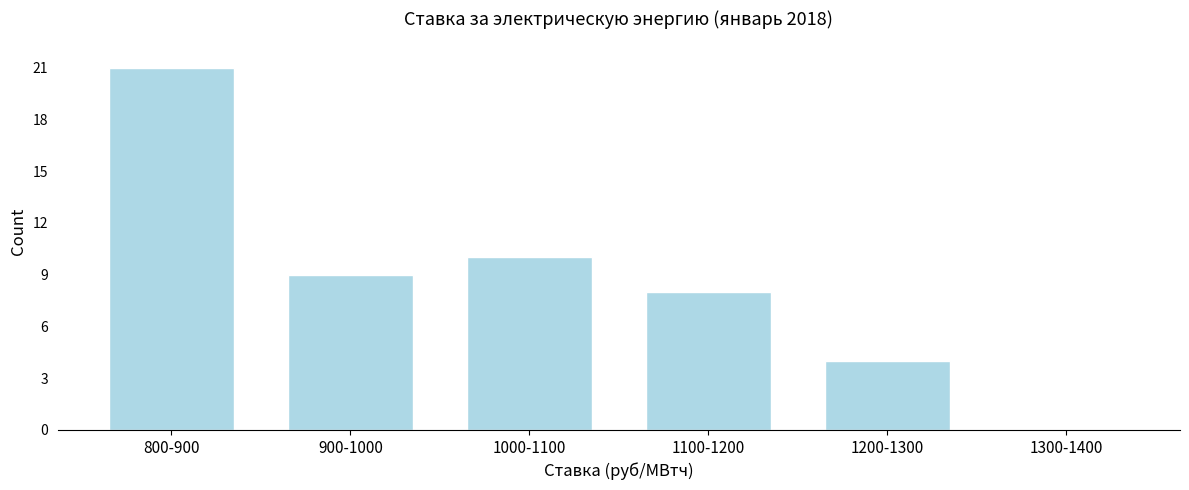

Reading right to left, what are all the values shown in this chart?

1300-1400=0	1200-1300=4	1100-1200=8	1000-1100=10	900-1000=9	800-900=21